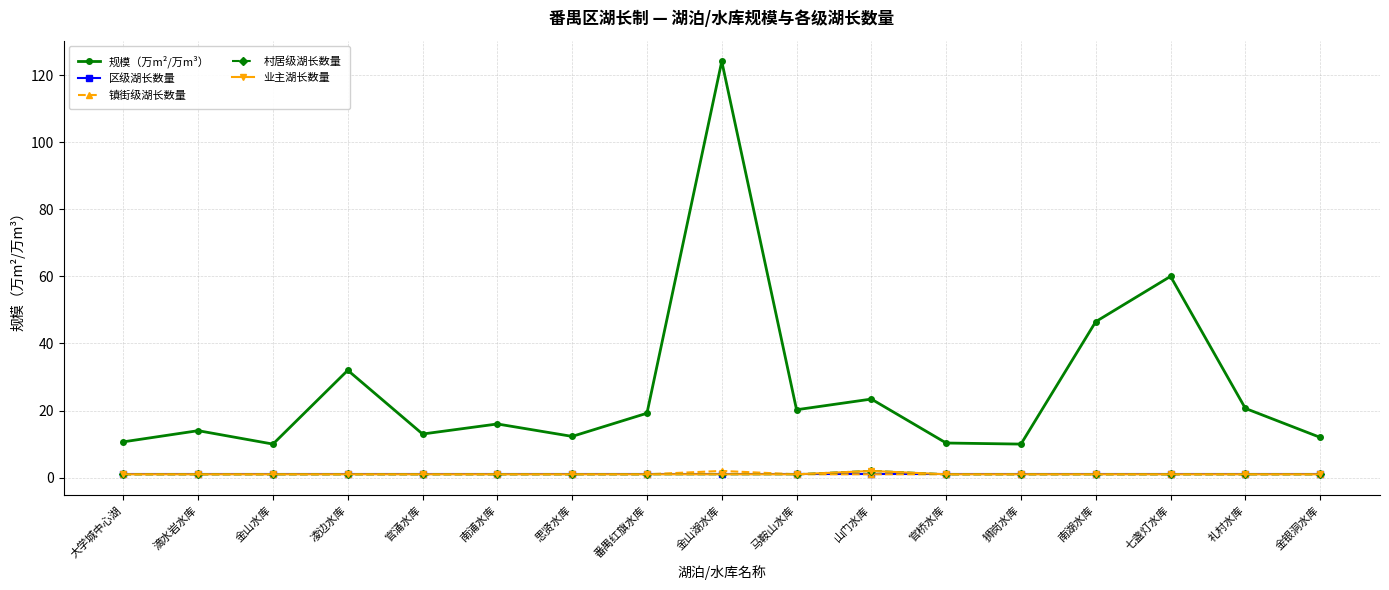

The 业主湖长数量 series shows 1.0 at 南湖水库. True or false?

True